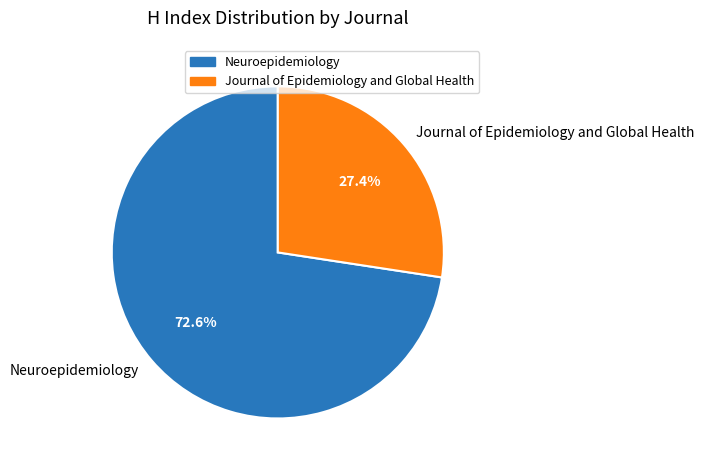

Between Neuroepidemiology and Journal of Epidemiology and Global Health, which is larger?

Neuroepidemiology